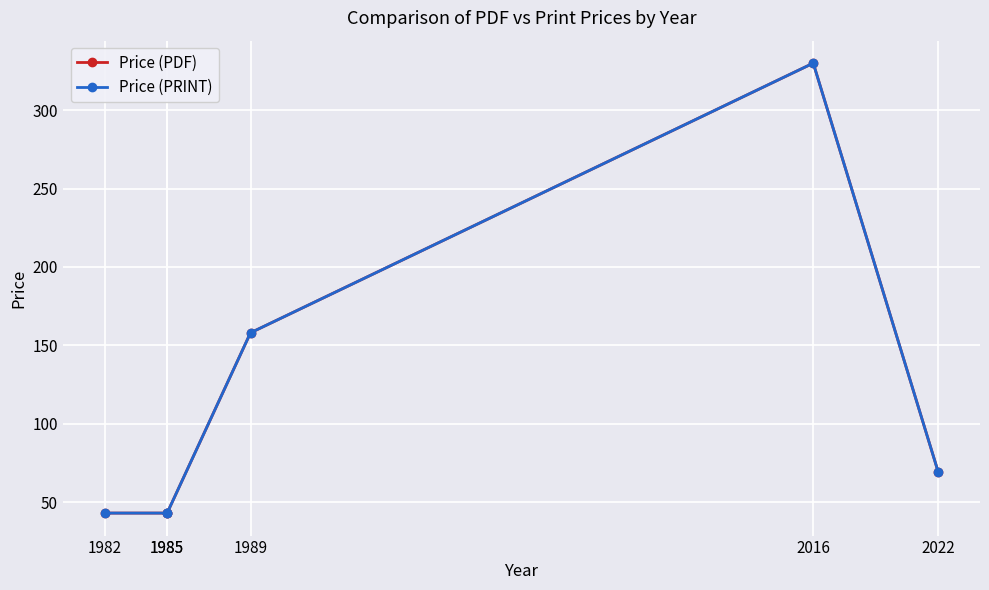

What is the lowest value of the Price (PRINT) series?

43